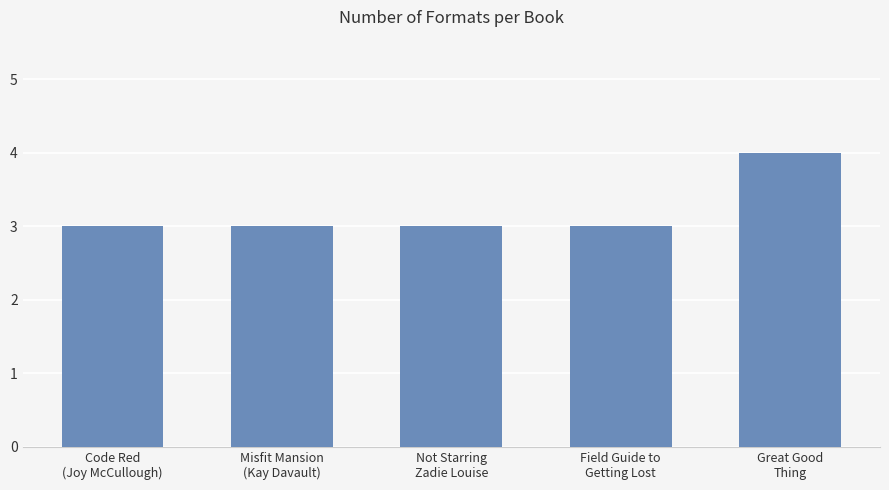

What is the greatest value displayed?

4